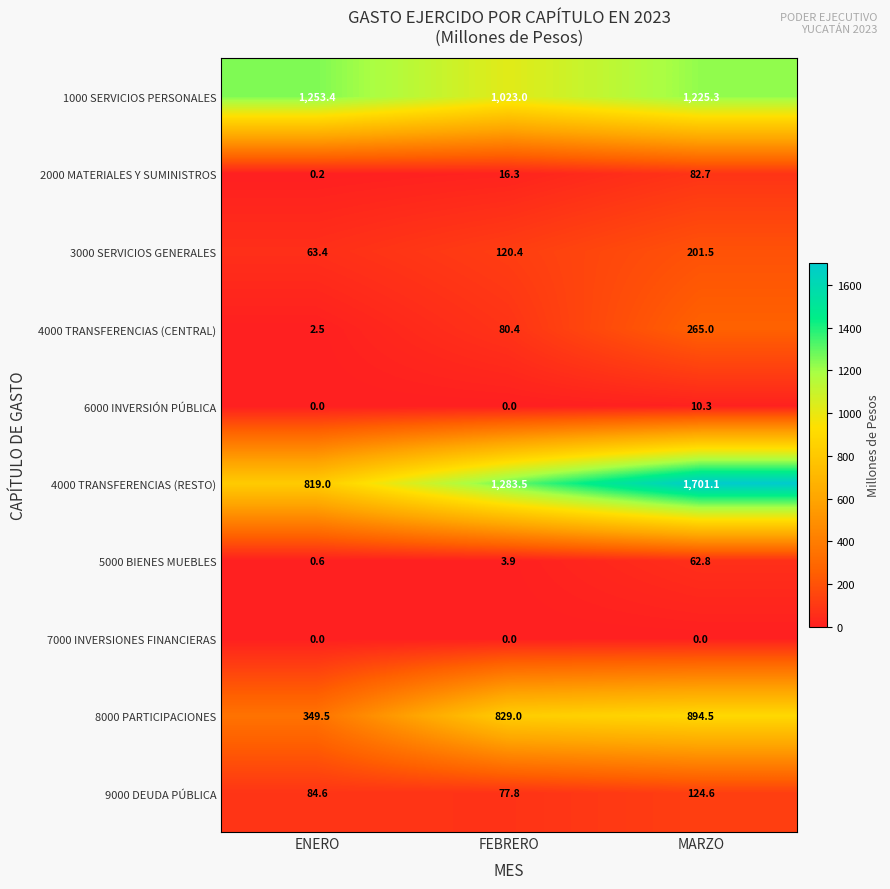

Which series has the widest spread of values?

4000 TRANSFERENCIAS (RESTO)